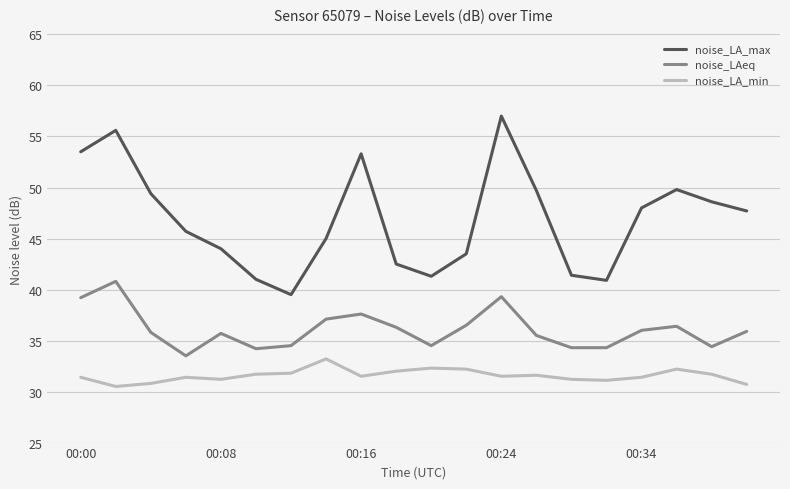

What is the difference between the maximum and minimum values in the noise_LA_max series?

17.5